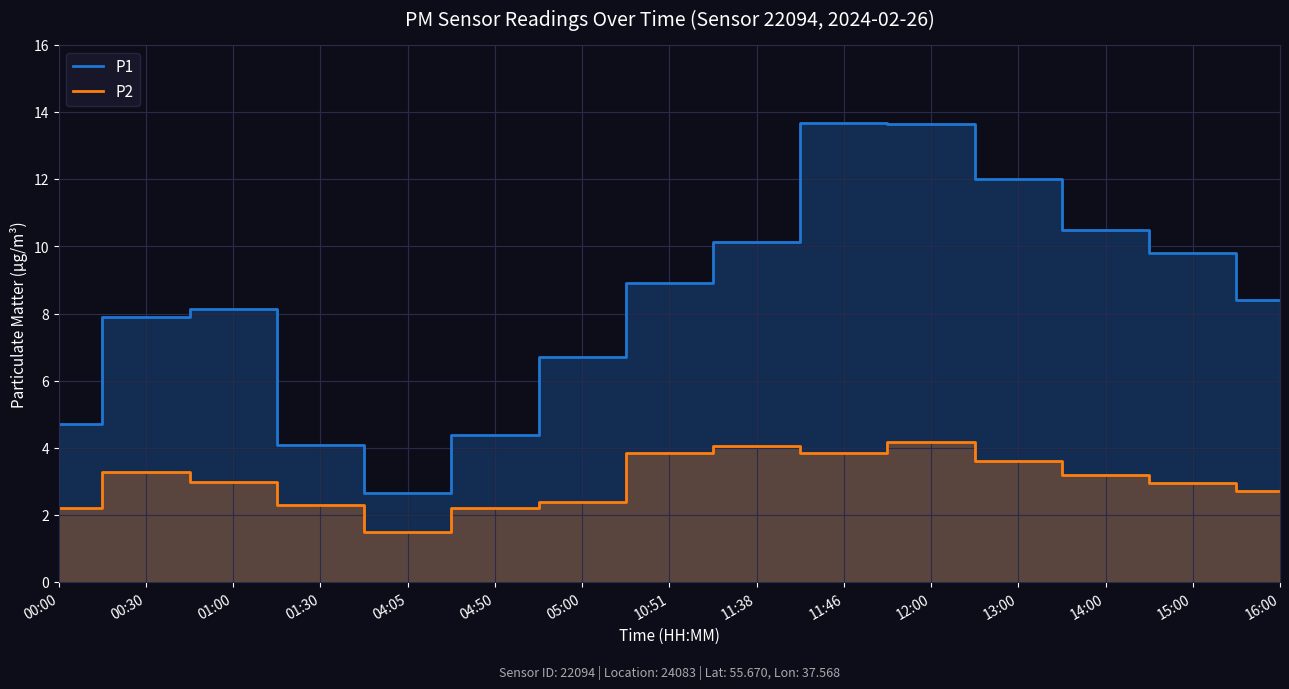

Rank the categories by P2 value from lowest to highest.

04:05, 00:00, 04:50, 01:30, 05:00, 16:00, 15:00, 01:00, 14:00, 00:30, 13:00, 10:51, 11:46, 11:38, 12:00